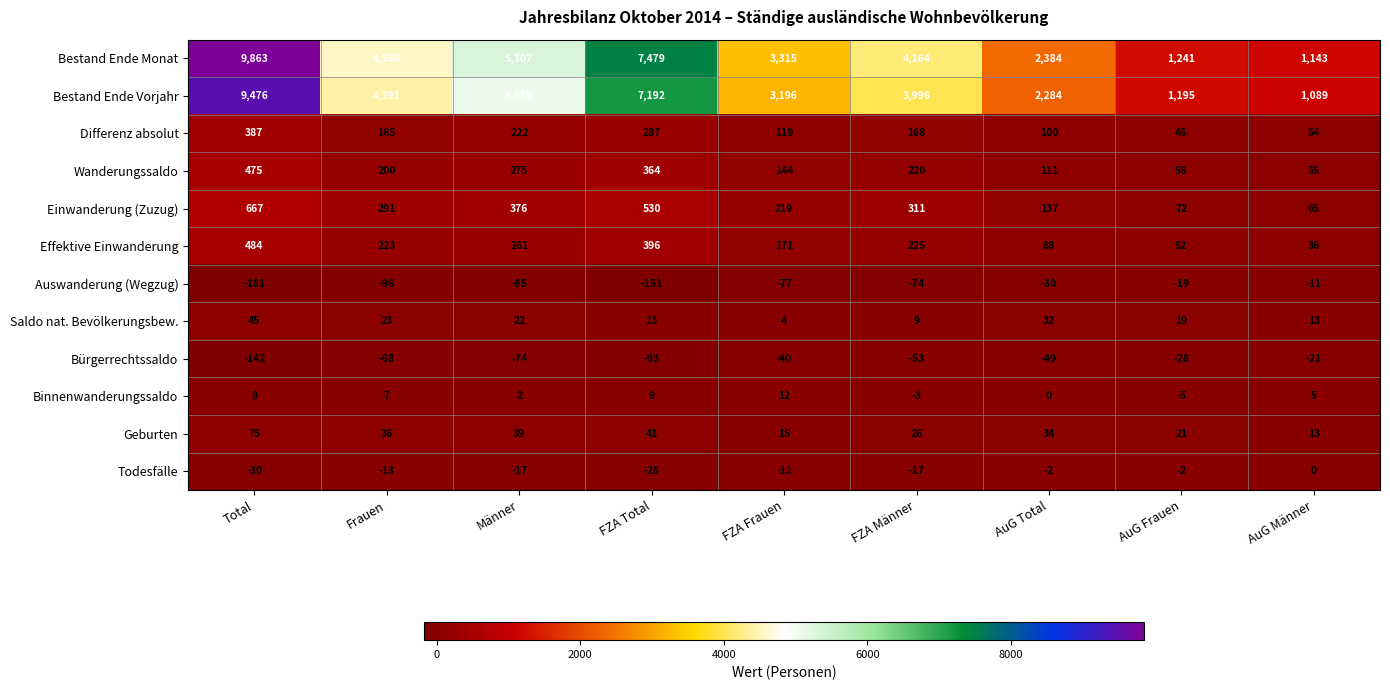

Rank the series by their maximum value, from lowest to highest.

Bürgerrechtssaldo, Auswanderung (Wegzug), Todesfälle, Binnenwanderungssaldo, Saldo nat. Bevölkerungsbew., Geburten, Differenz absolut, Wanderungssaldo, Effektive Einwanderung, Einwanderung (Zuzug), Bestand Ende Vorjahr, Bestand Ende Monat